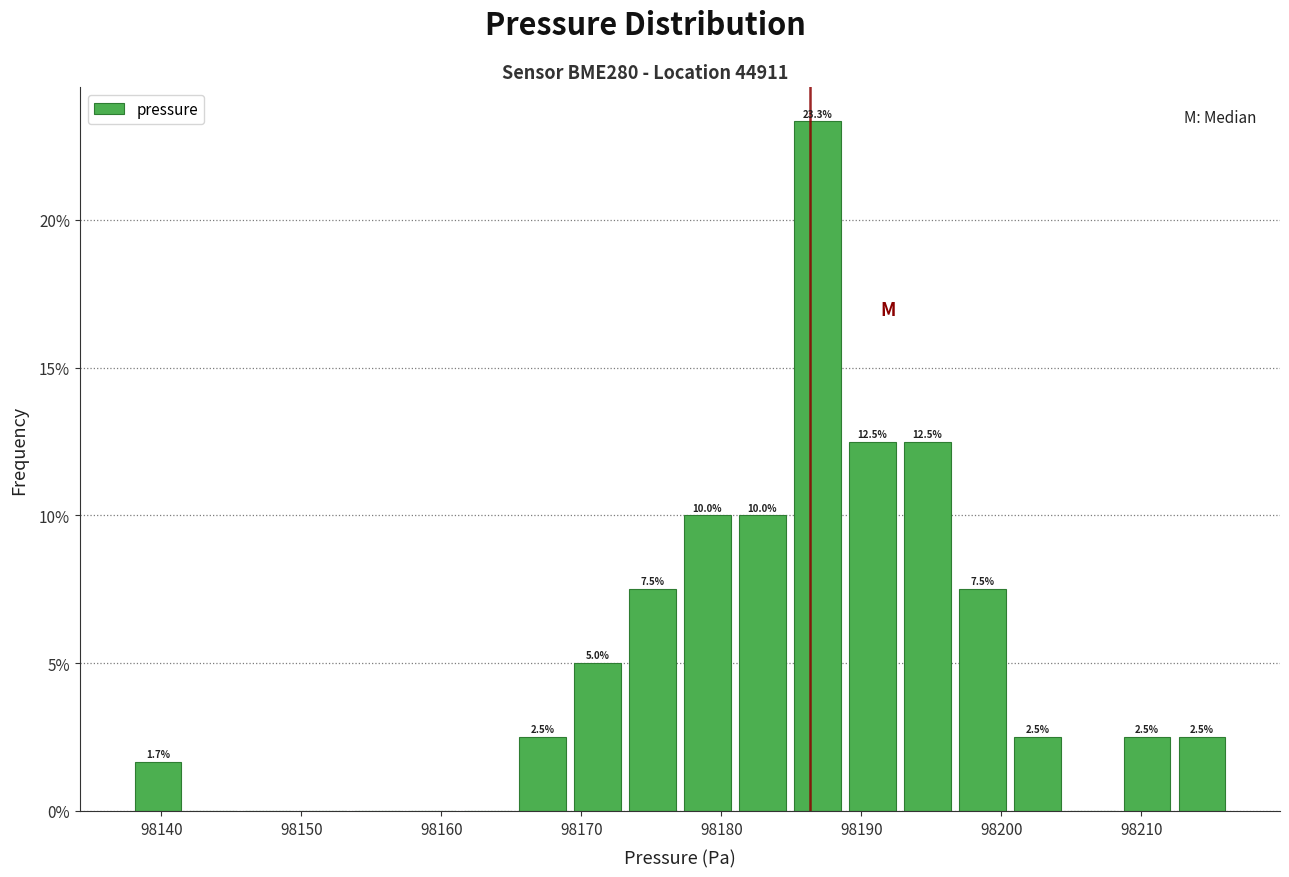

Around what value on the x-axis is the tallest bar? Give the approximate position of its centre, as read against the axis.

98187